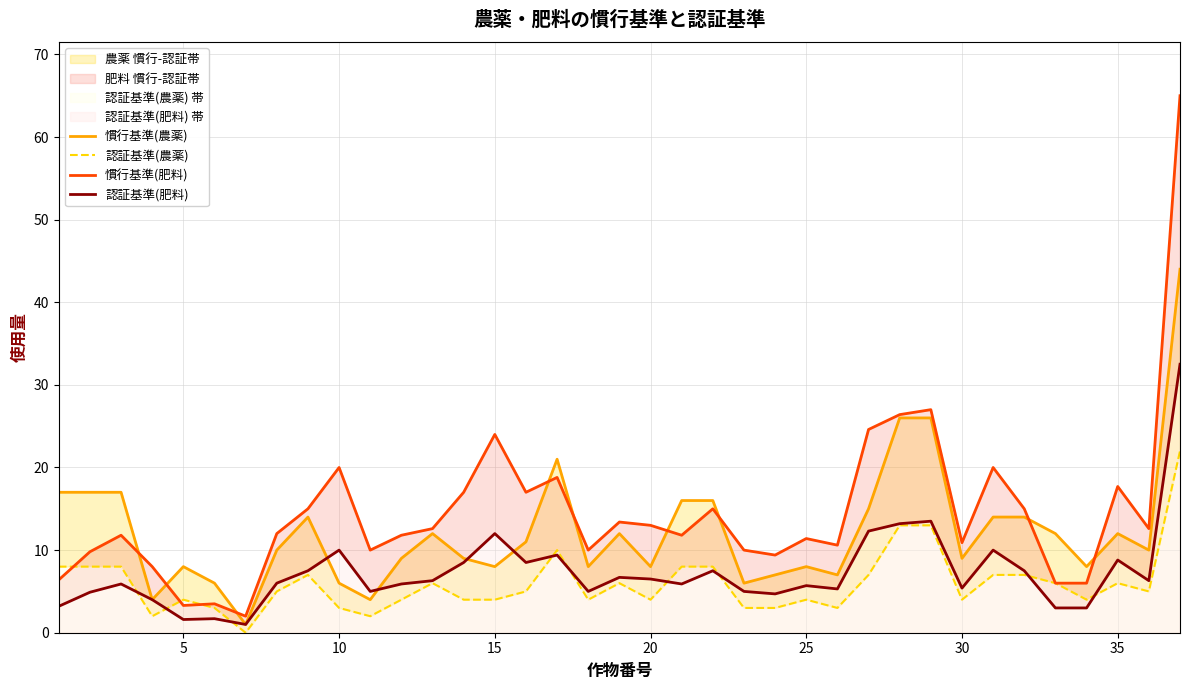

What is the difference between the 認証基準(肥料) values at 24 and 0?

2.5